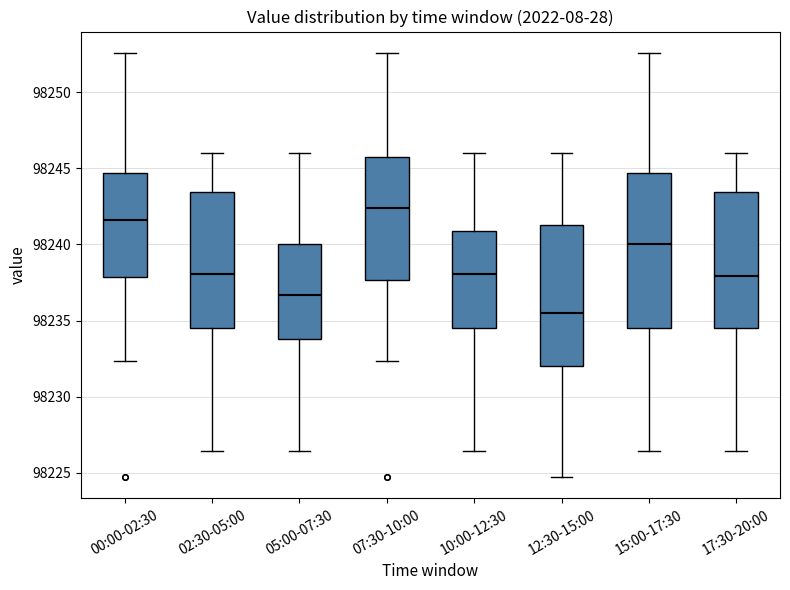

Reading left to right, read every box against the y-axis: the position of its median line, the range the box covers, and the ends of its whiskers. The values are not printed on the chart, so give them approximately, as read against the axis.

00:00-02:30: median 98241.5, box 98238.0 to 98244.5, whiskers 98232.5 to 98252.5
02:30-05:00: median 98238.0, box 98234.5 to 98243.5, whiskers 98226.5 to 98246.0
05:00-07:30: median 98236.5, box 98234.0 to 98240.0, whiskers 98226.5 to 98246.0
07:30-10:00: median 98242.5, box 98237.5 to 98245.5, whiskers 98232.5 to 98252.5
10:00-12:30: median 98238.0, box 98234.5 to 98241.0, whiskers 98226.5 to 98246.0
12:30-15:00: median 98235.5, box 98232.0 to 98241.5, whiskers 98224.5 to 98246.0
15:00-17:30: median 98240.0, box 98234.5 to 98244.5, whiskers 98226.5 to 98252.5
17:30-20:00: median 98238.0, box 98234.5 to 98243.5, whiskers 98226.5 to 98246.0